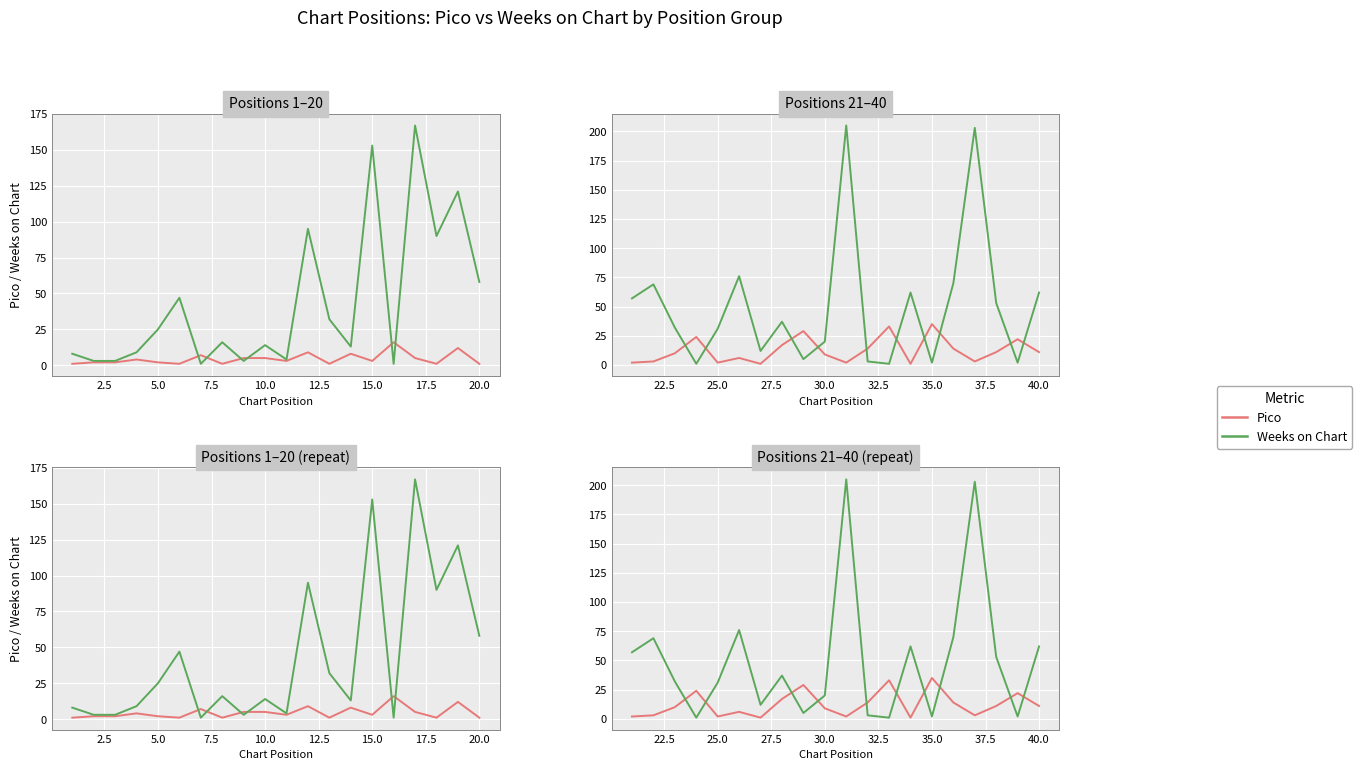

What is the difference between the Pico values at 14 and 15.0?

4